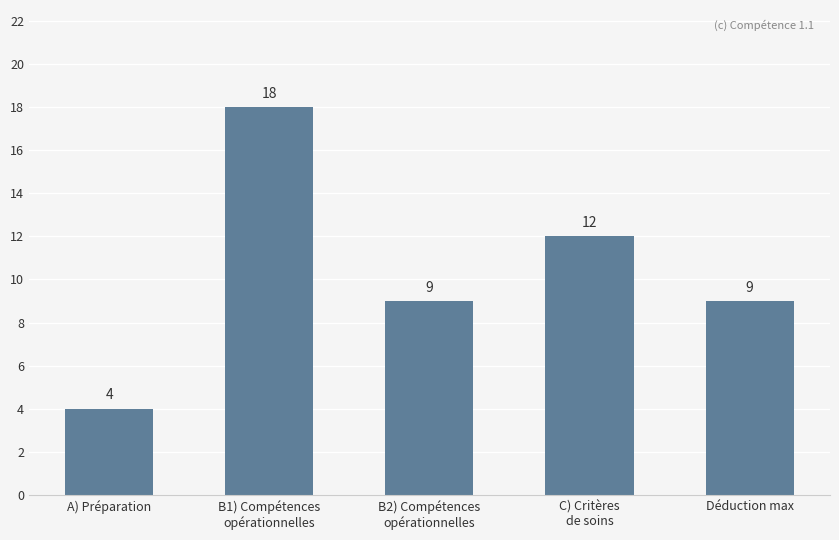

What is the average value?

10